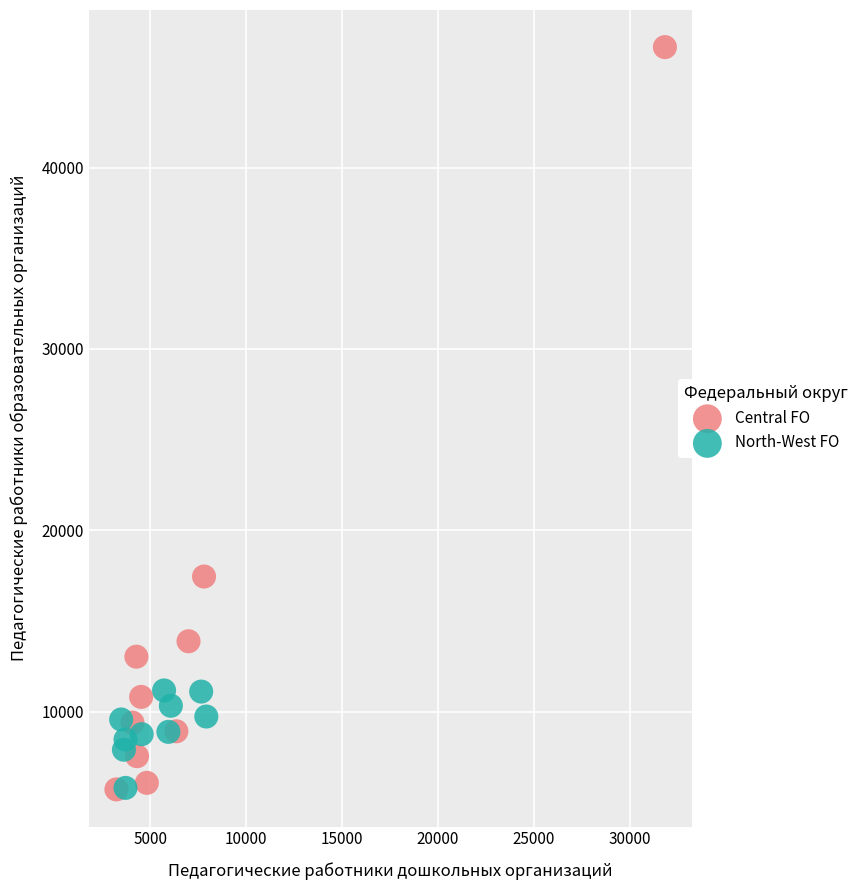

Which series reaches the maximum Y coordinate?

Central FO